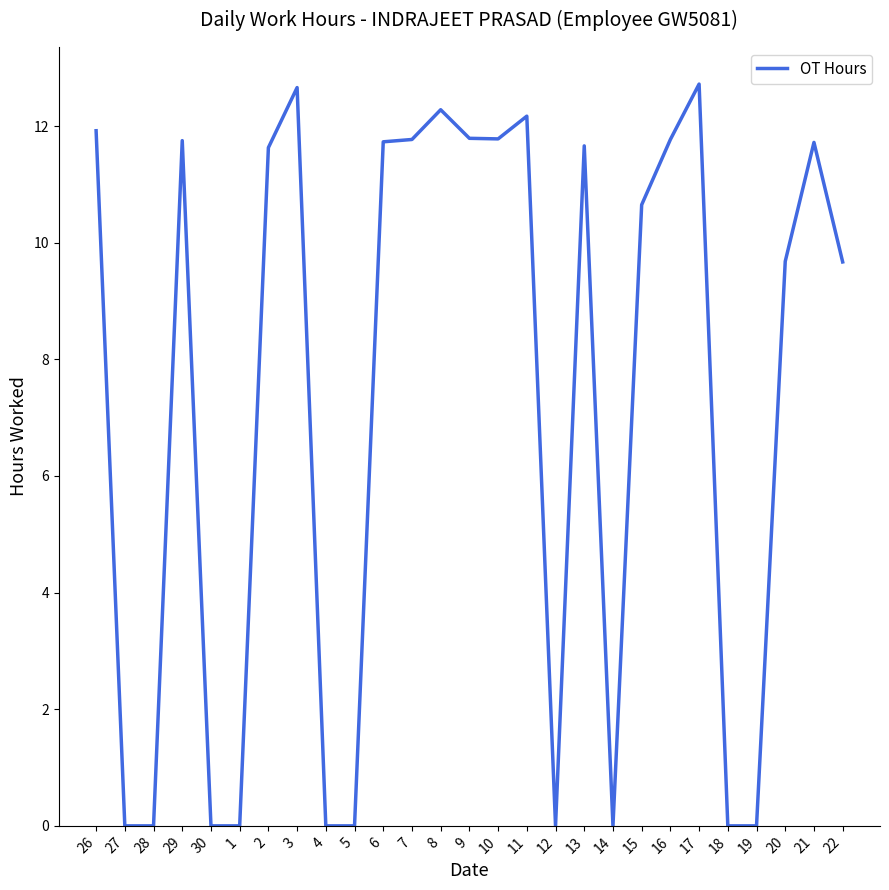

What position from the left is 26?

1